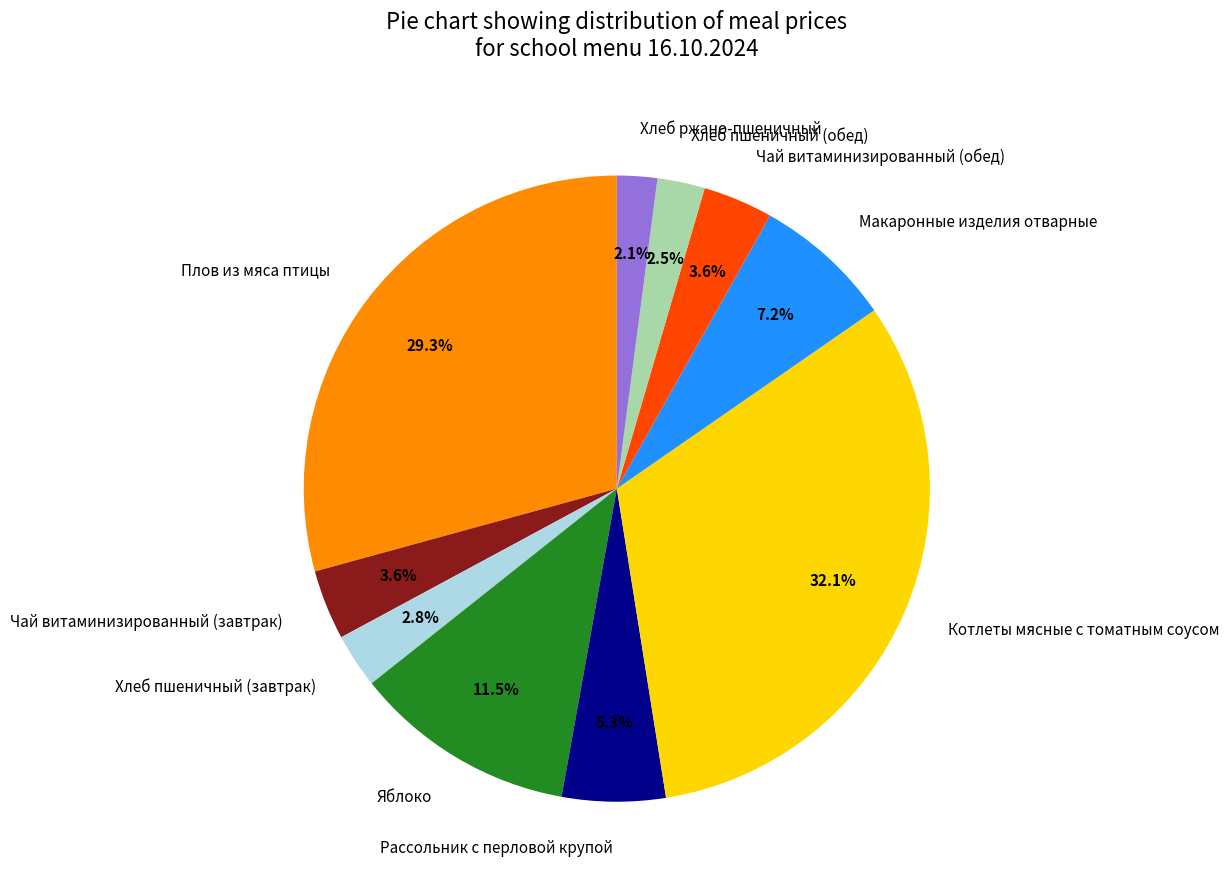

Does Хлеб ржано-пшеничный represent more than half of the total?

No